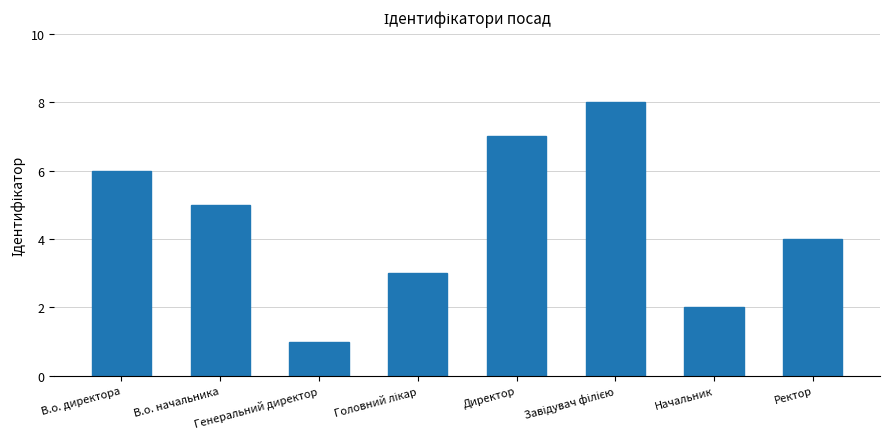

What is the maximum value shown in the chart?

8